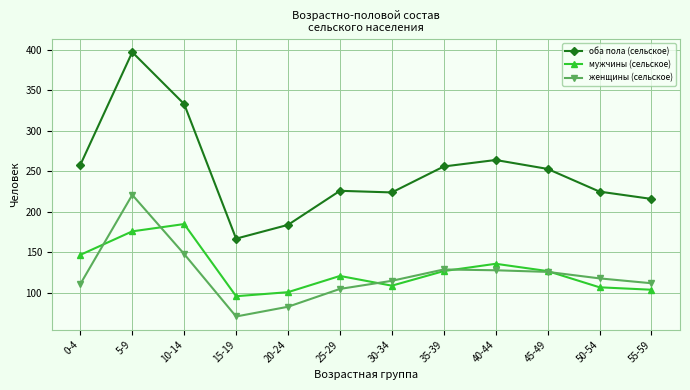

At 25-29, list the series in order from smallest to largest.

женщины (сельское), мужчины (сельское), оба пола (сельское)